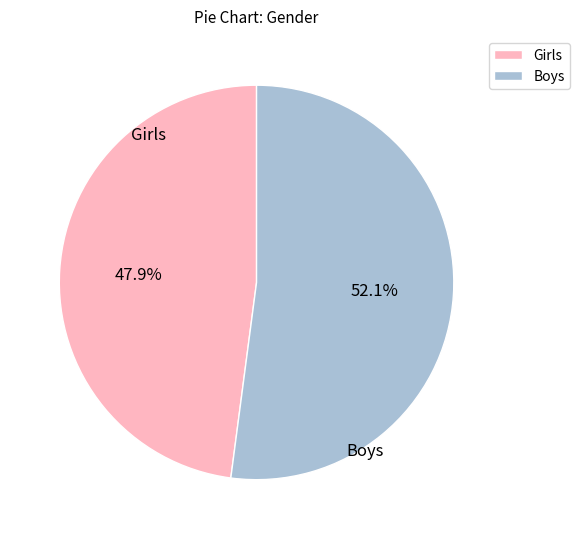

Between Boys and Girls, which is larger?

Boys